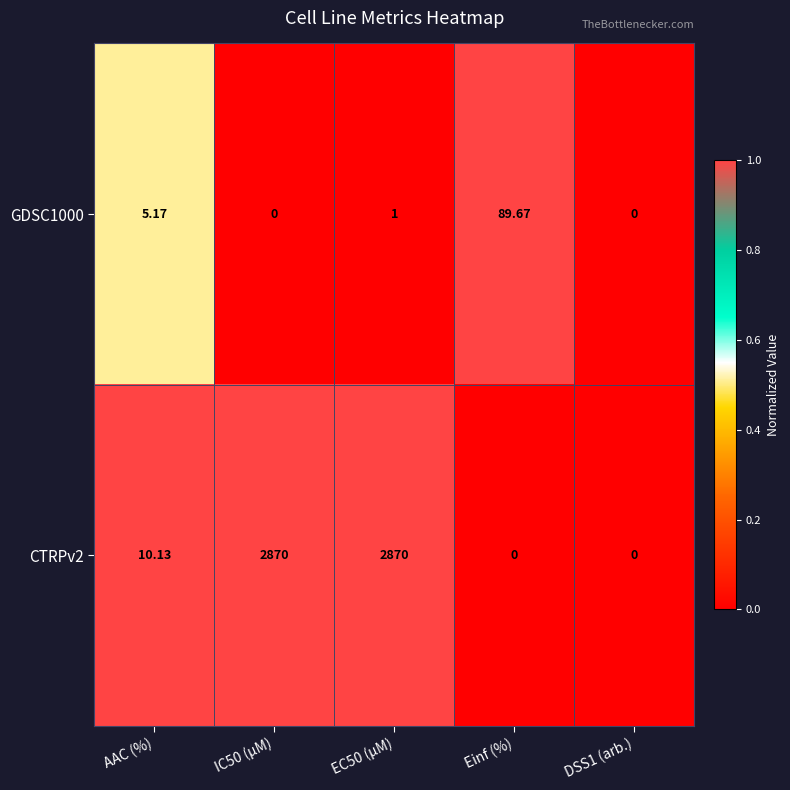

Which series has the widest spread of values?

CTRPv2